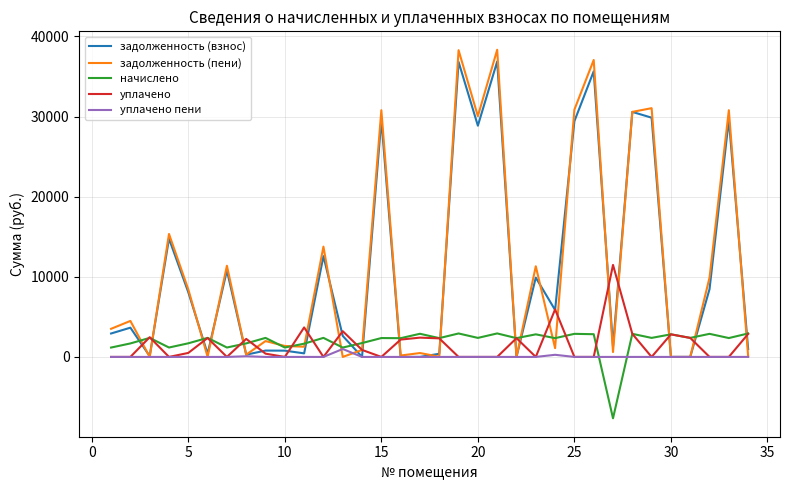

Which series has the widest spread of values?

задолженность (пени)